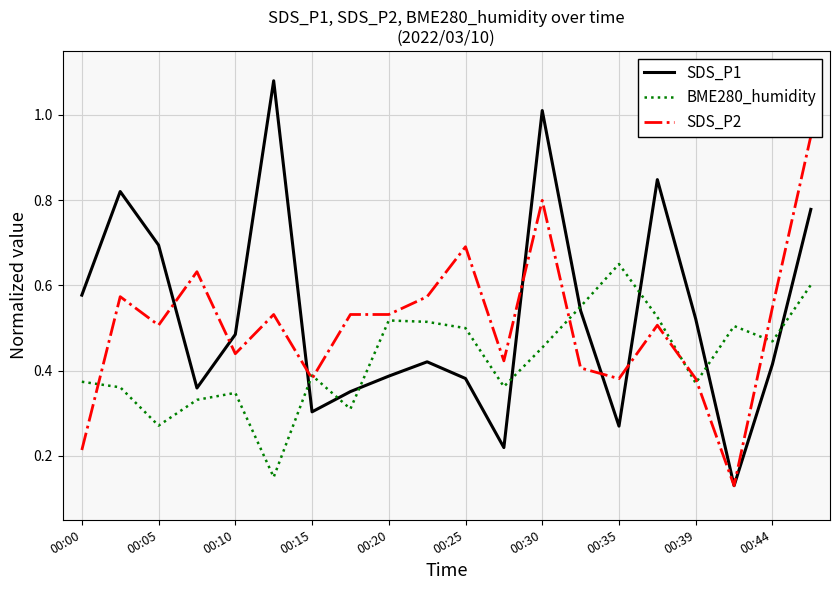

The value of SDS_P1 at 00:15 is 0.3. True or false?

True